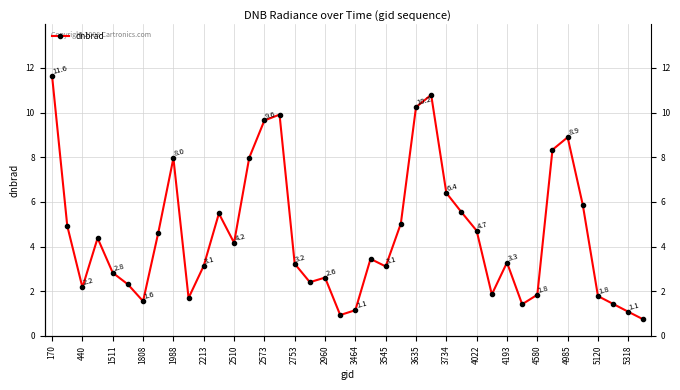

The value at 4580 is 2.7. True or false?

False